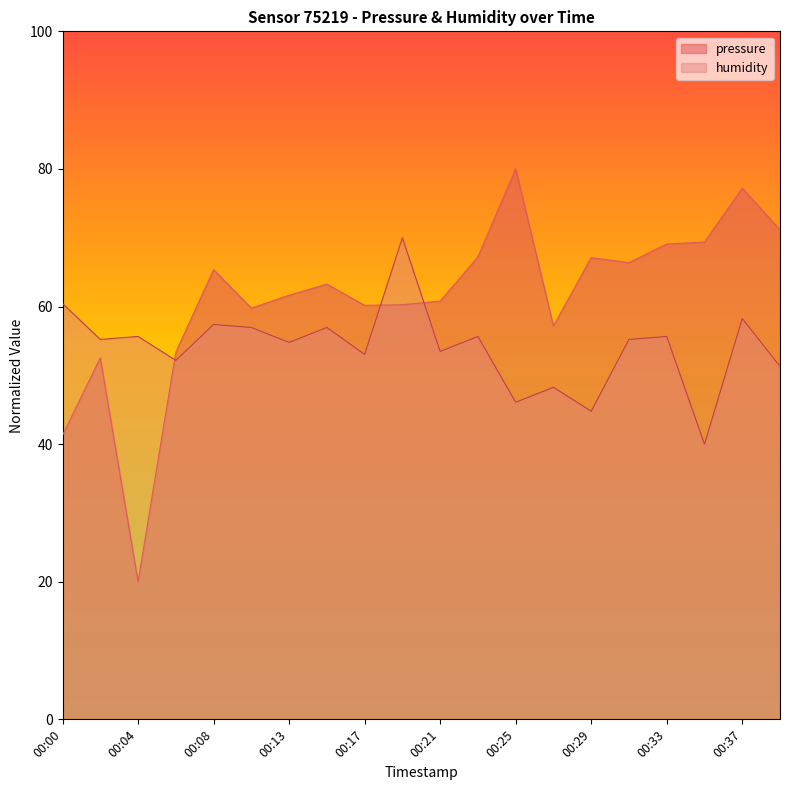

Reading left to right, transcribe all the data shown in this chart.

pressure: 00:00=41.3	00:02=52.5	00:04=20.0	00:06=53.4	00:08=65.4	00:11=59.8	00:13=61.6	00:15=63.3	00:17=60.2	00:19=60.3	00:21=60.8	00:23=67.2	00:25=80.0	00:27=57.2	00:29=67.1	00:31=66.4	00:33=69.1	00:35=69.4	00:37=77.2	00:39=71.1
humidity: 00:00=60.4	00:02=55.2	00:04=55.7	00:06=52.2	00:08=57.4	00:11=57.0	00:13=54.8	00:15=57.0	00:17=53.0	00:19=70.0	00:21=53.5	00:23=55.7	00:25=46.1	00:27=48.3	00:29=44.8	00:31=55.2	00:33=55.7	00:35=40.0	00:37=58.3	00:39=51.3